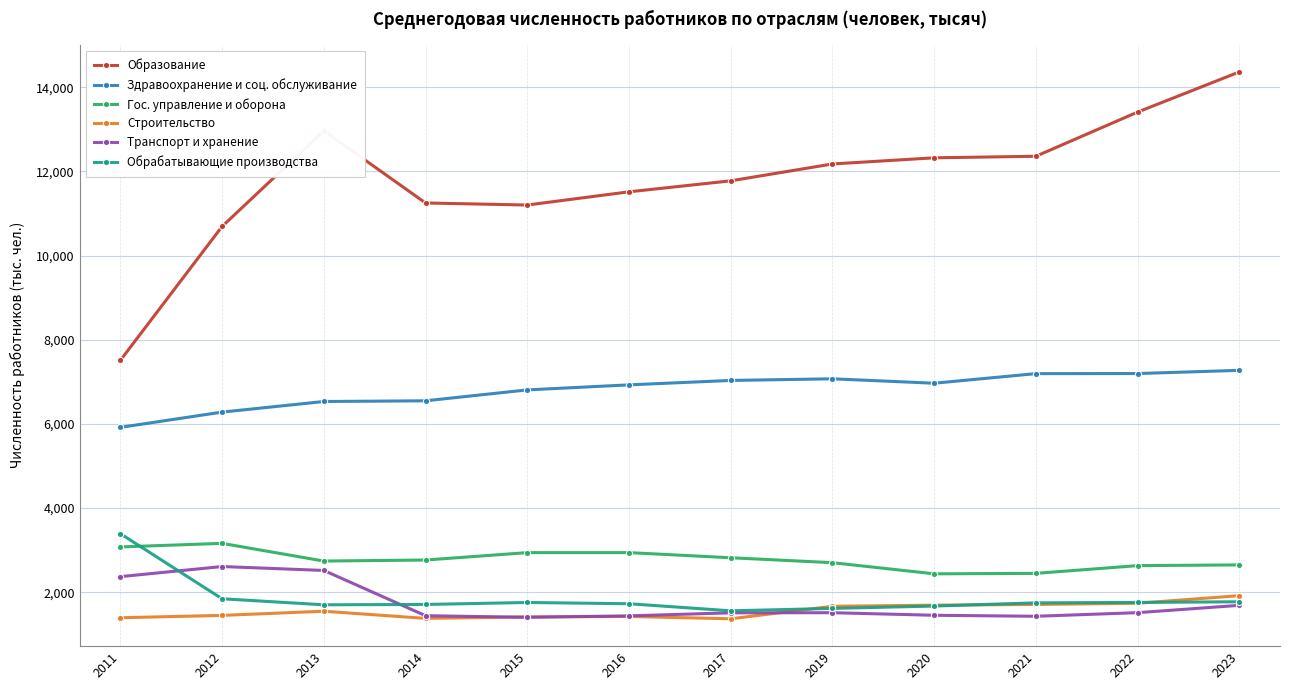

How many categories are shown in the chart?

12